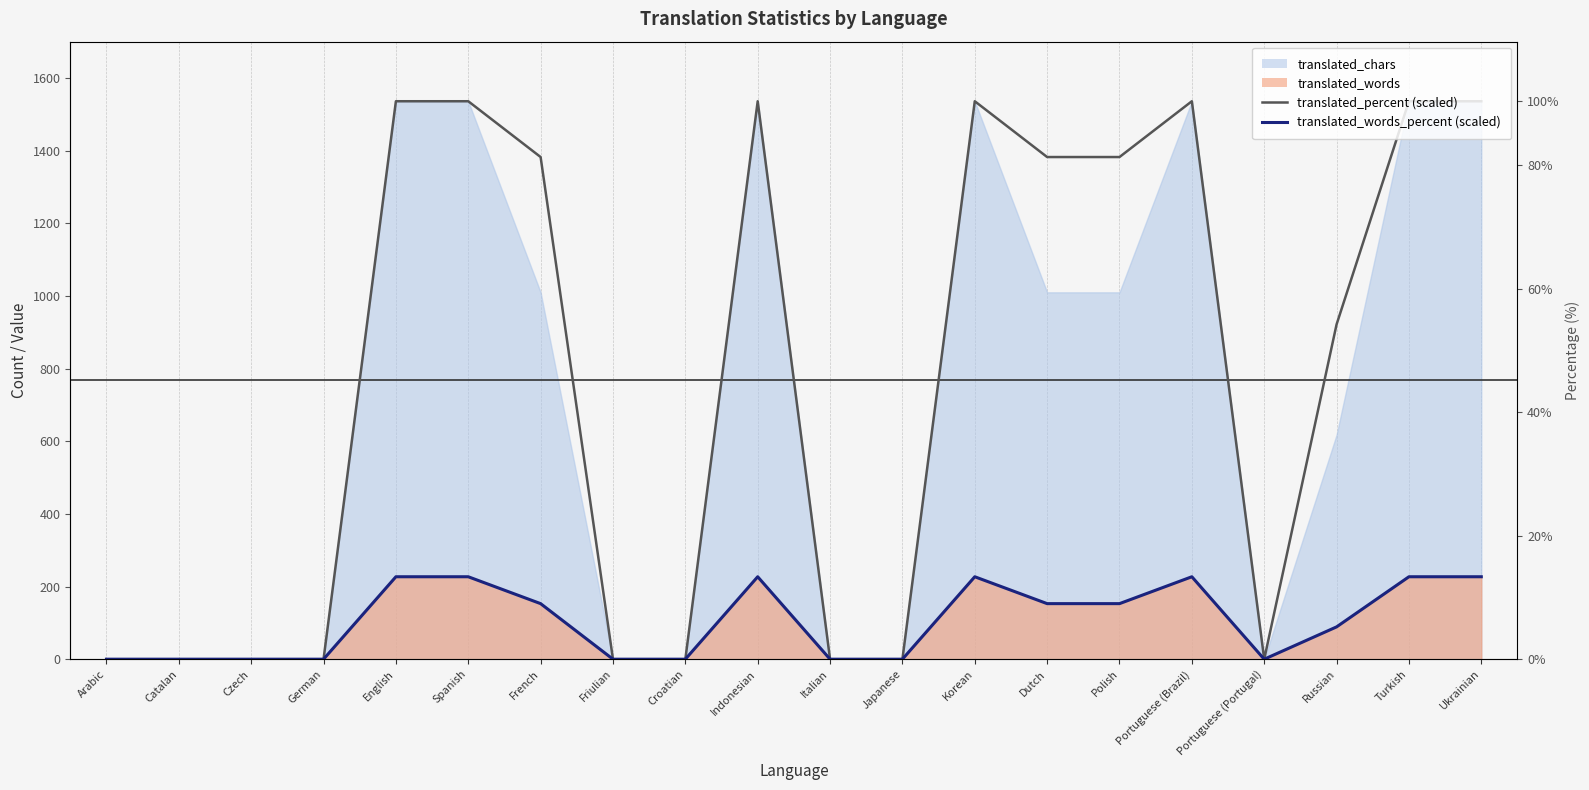

How many lines are shown in the chart?

2